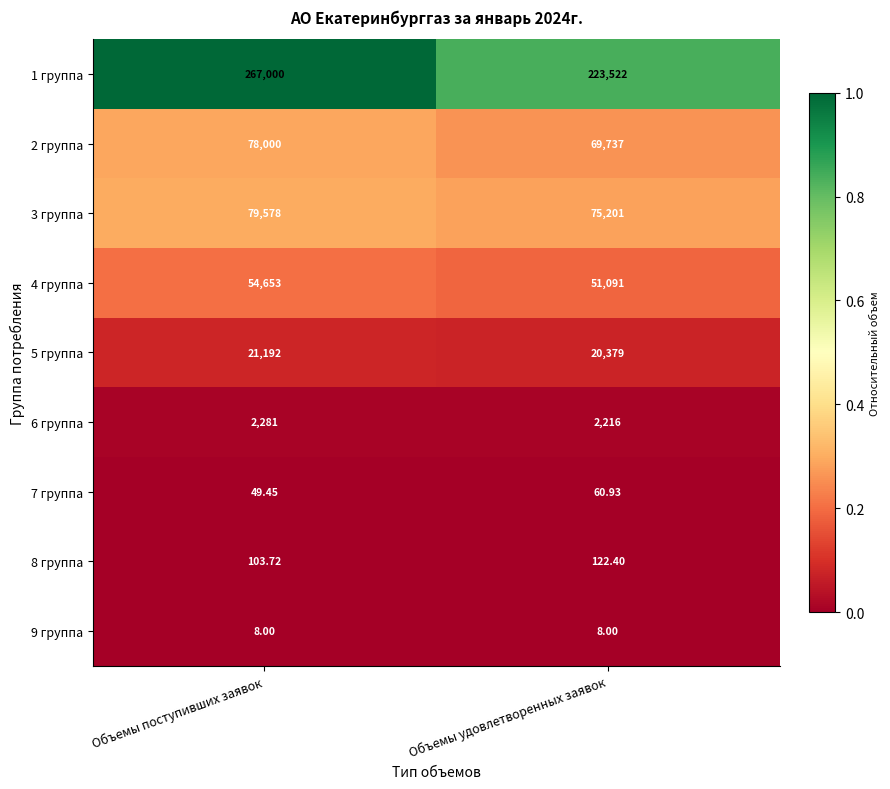

Which series has the largest total across all categories?

1 группа